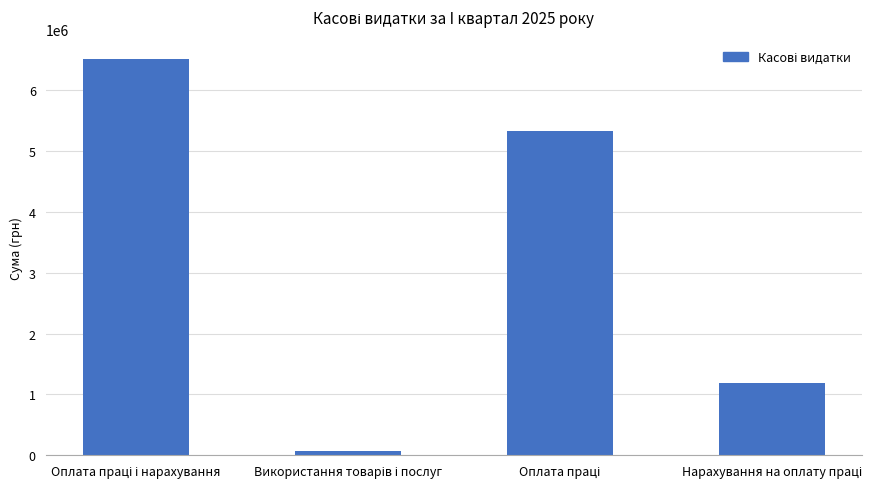

What is the sum of all values?

13099541.8